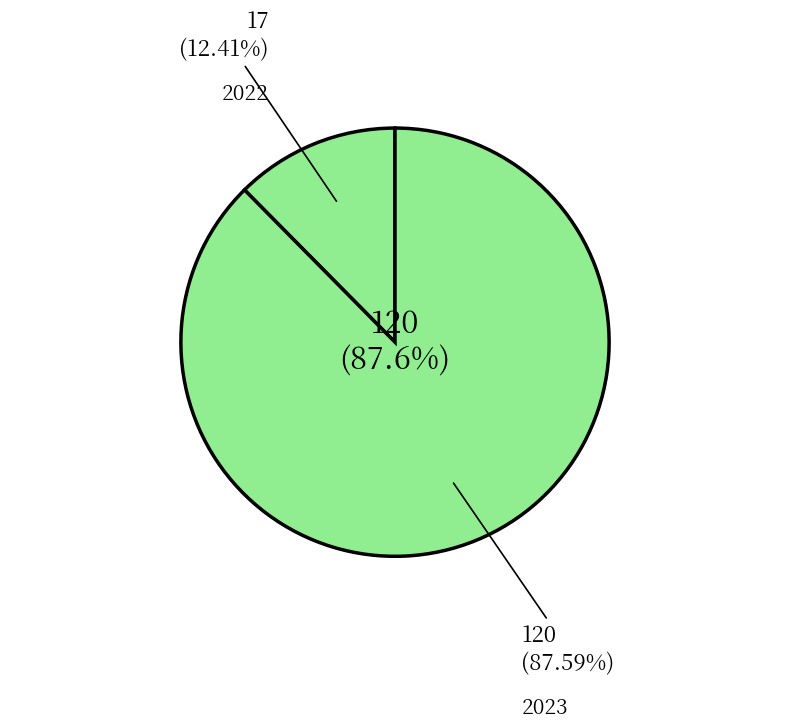

To the nearest percent, what is the combined percentage of 2023 and 2022?

100%